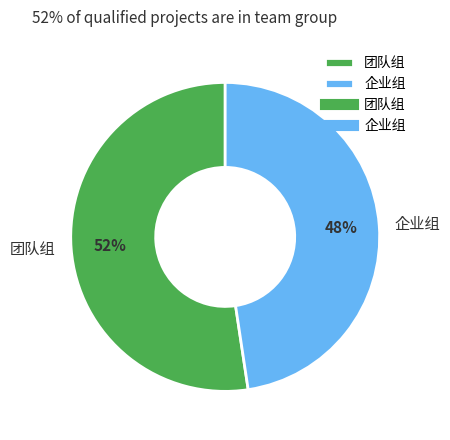

Which category has the biggest portion of the pie?

团队组